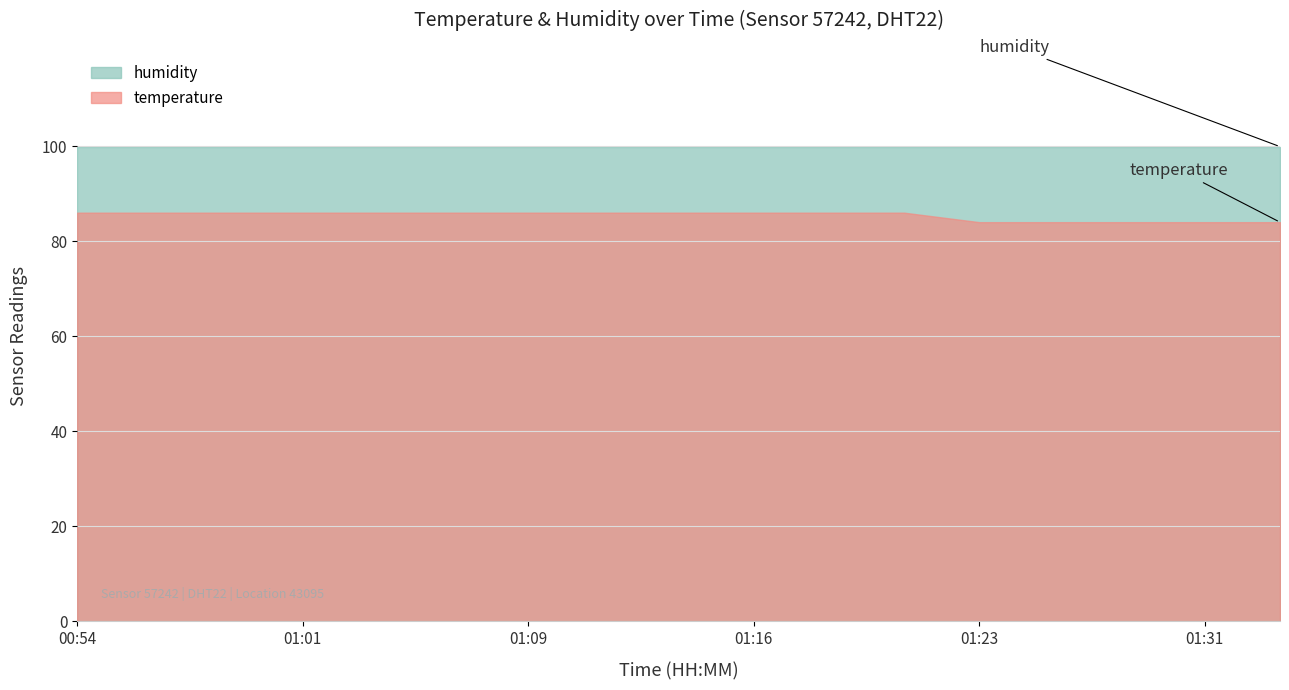

Does the chart display data point markers on the line(s)?

No